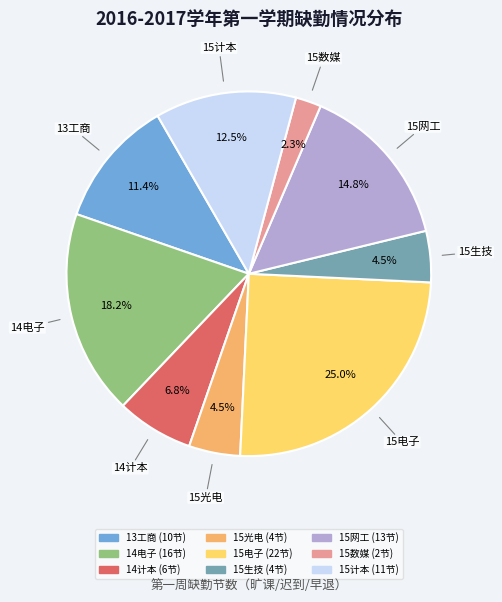

Is there a majority slice in this chart?

No